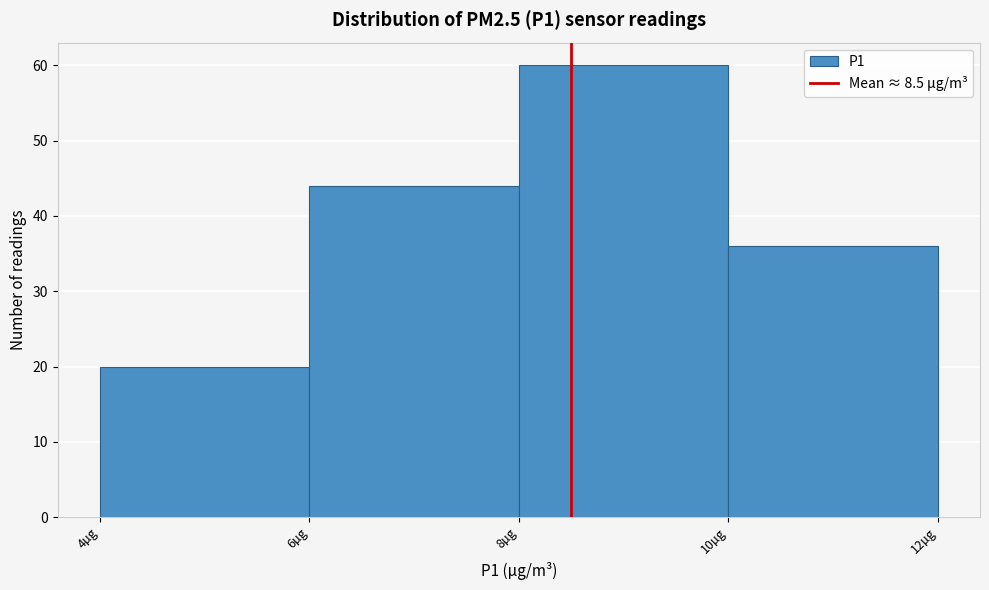

How tall is the bar that spans 8 to 10 on the x-axis? The values are not printed on the chart, so give them approximately, as read against the axis.

60